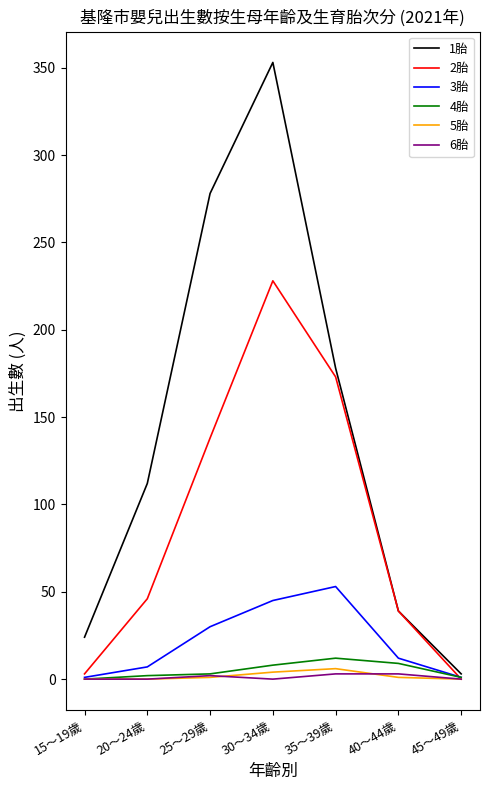

What is the difference between the 6胎 values at 35～39歲 and 25～29歲?

1